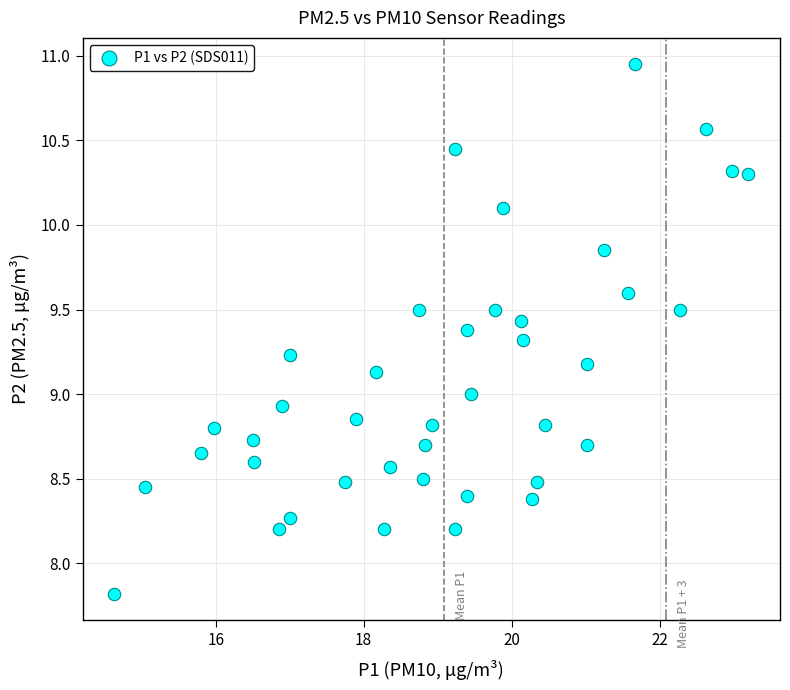

What is the range of Y values (max minus min)?

3.1